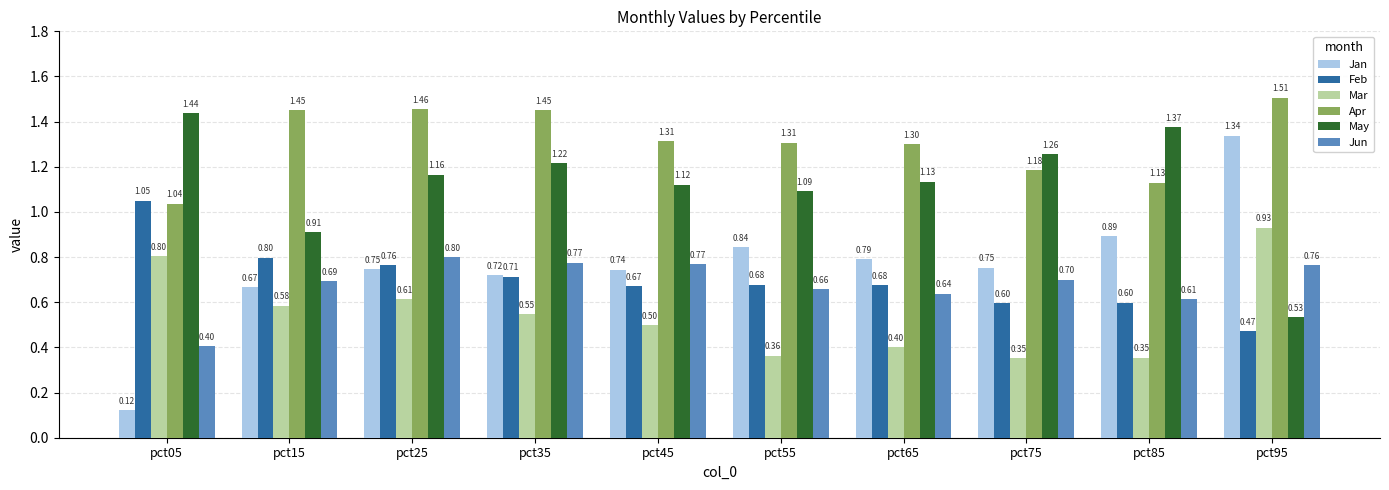

What is the difference between the maximum and minimum values in the Feb series?

0.6